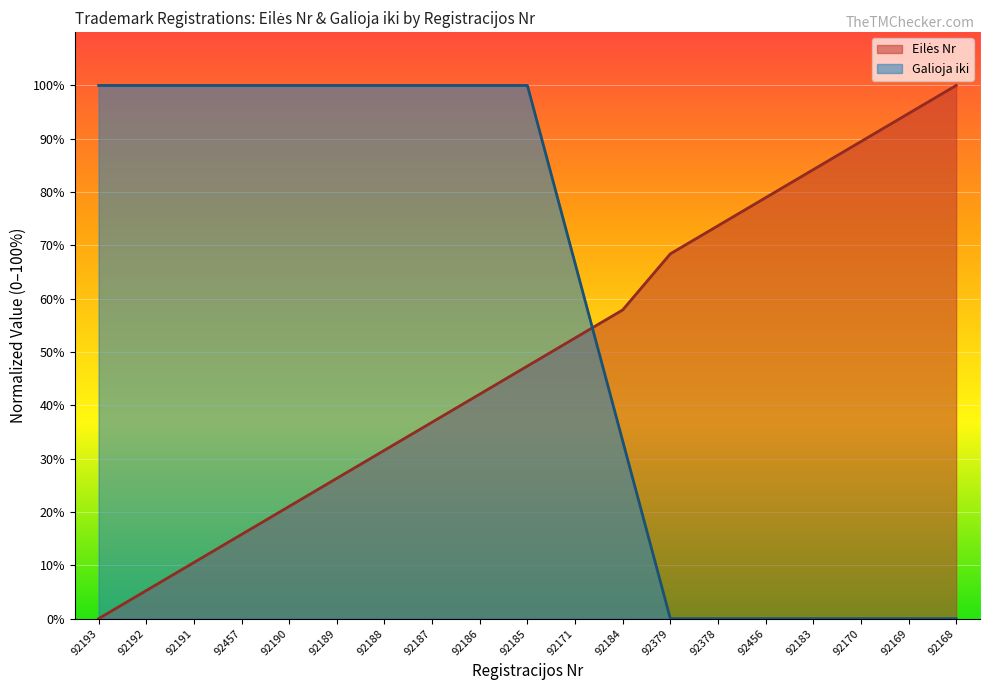

At how many categories does at least one series exceed 9?

19